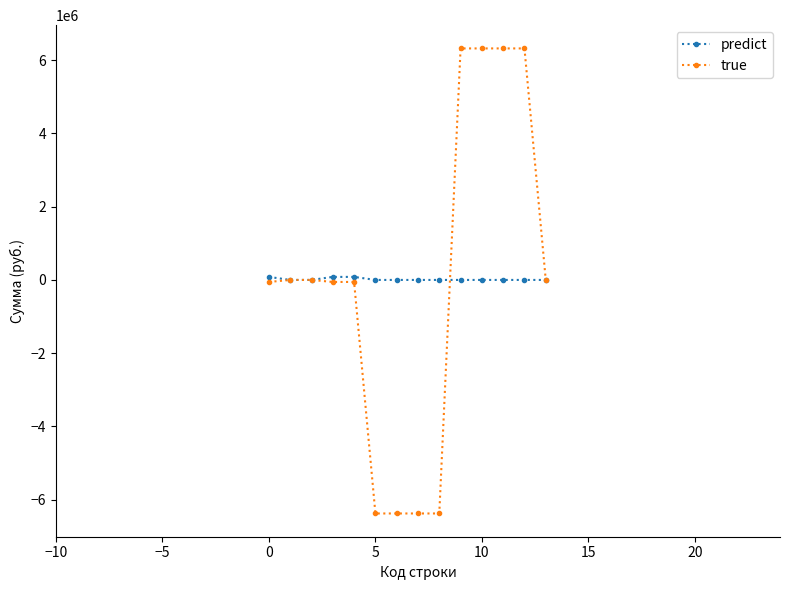

Is this an area chart (filled region under the line)?

No